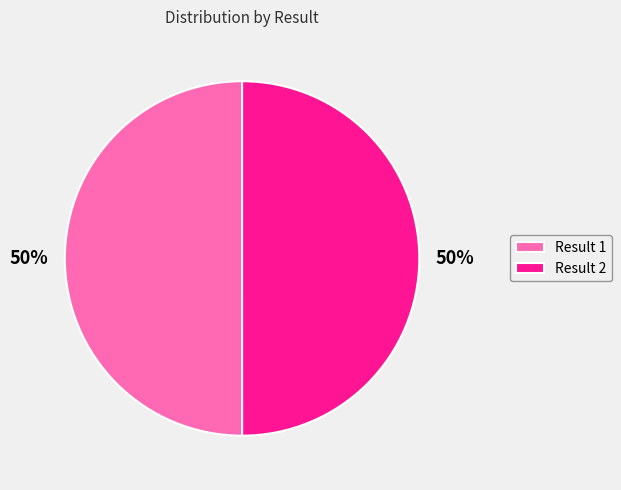

What is the ratio of the value at Result 1 to the value at Result 2?

1.0